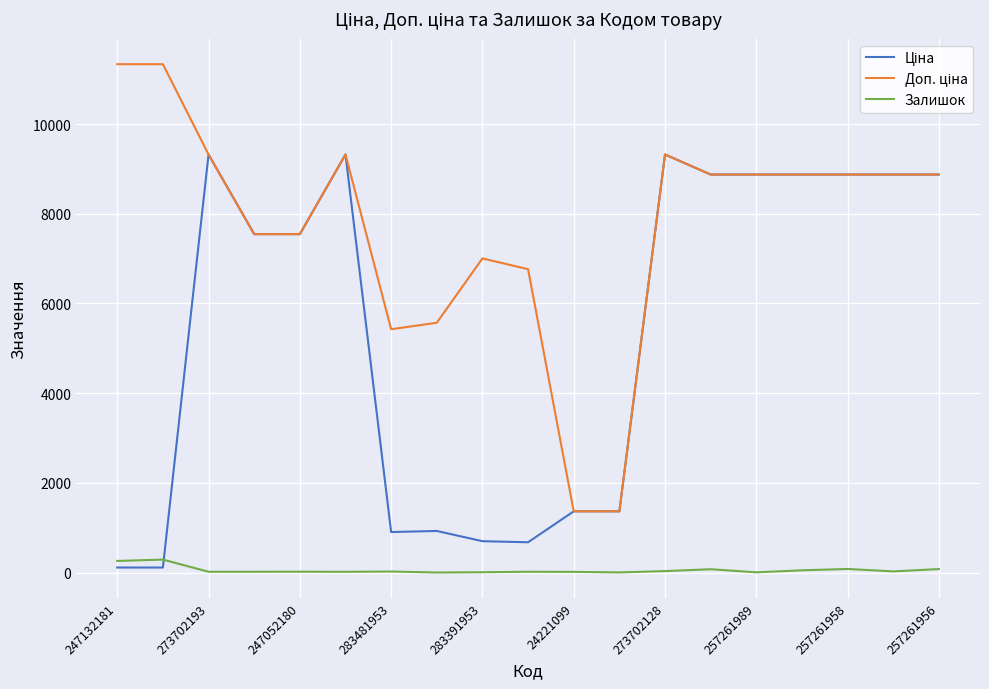

What is the maximum value shown in the chart?

11334.0